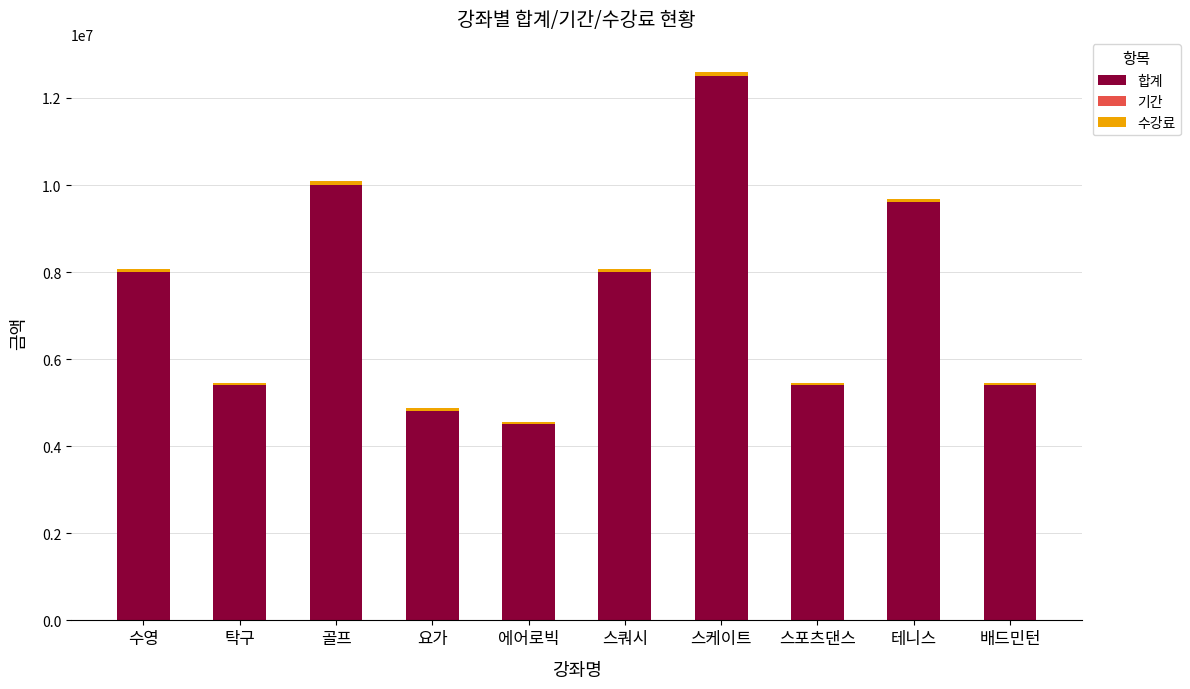

At which category is the sum across all series the highest?

스케이트